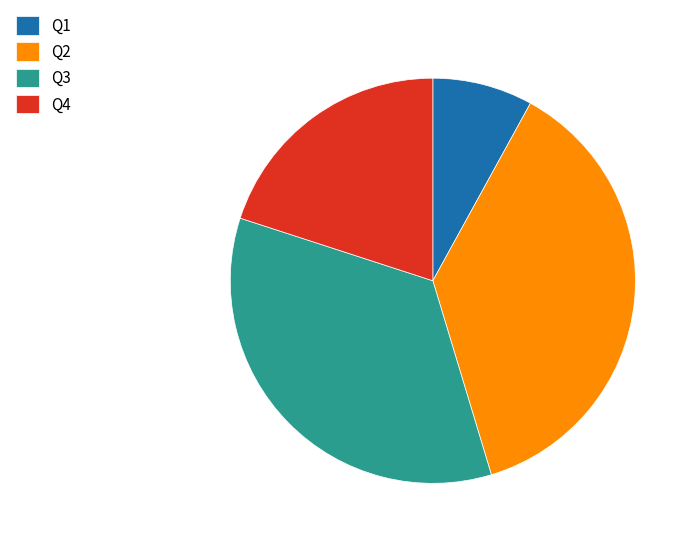

Rank the categories by value from lowest to highest.

Q1, Q4, Q3, Q2